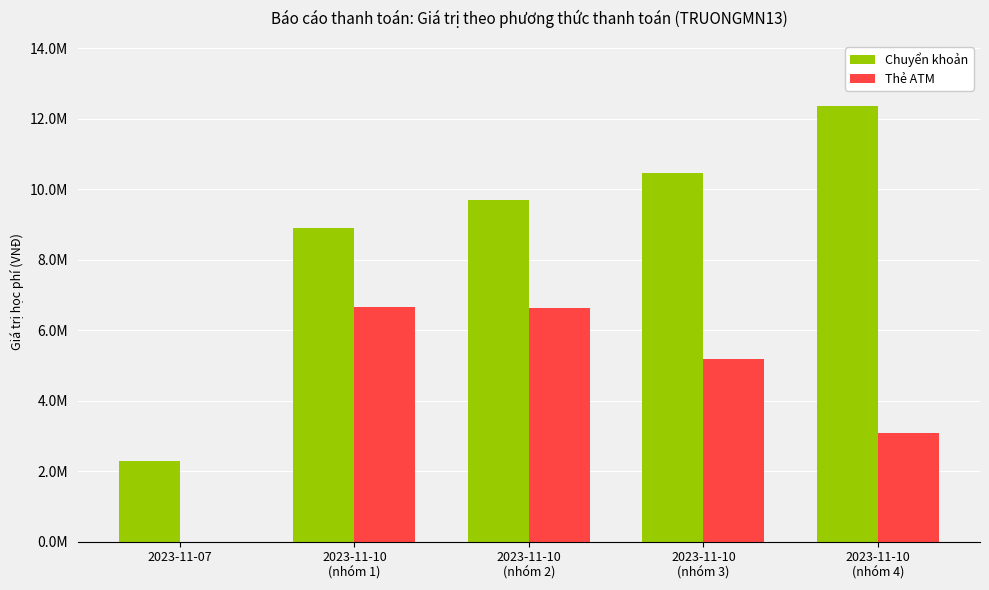

List the labels in order of Thẻ ATM value, smallest first.

2023-11-07, 2023-11-10
(nhóm 4), 2023-11-10
(nhóm 3), 2023-11-10
(nhóm 2), 2023-11-10
(nhóm 1)